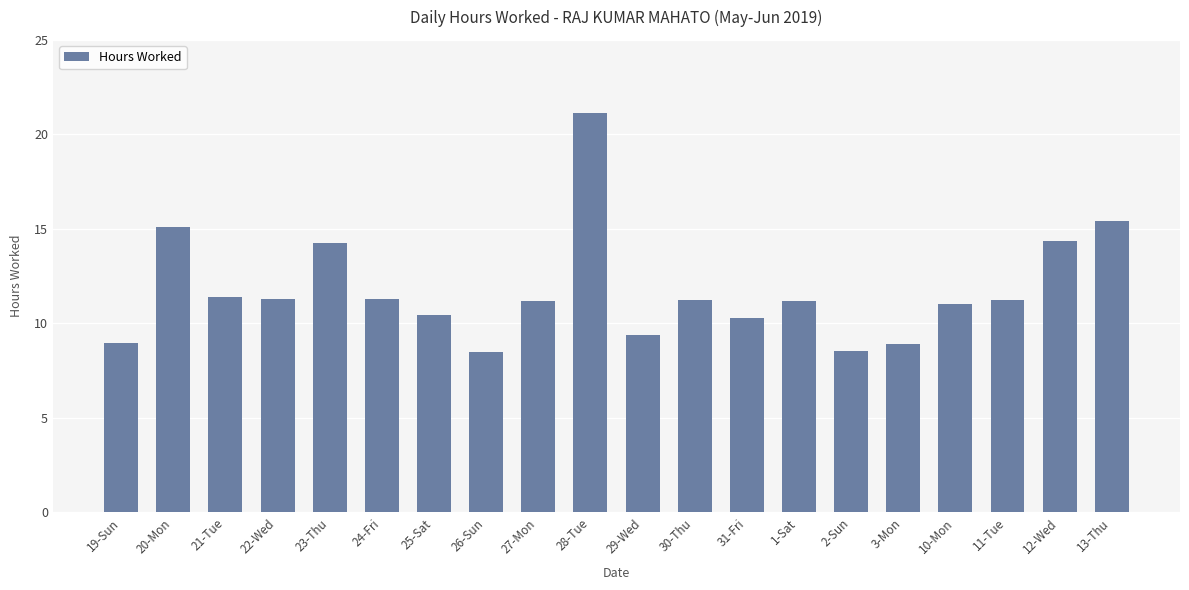

What is the change in value from 20-Mon to 24-Fri?

-3.8